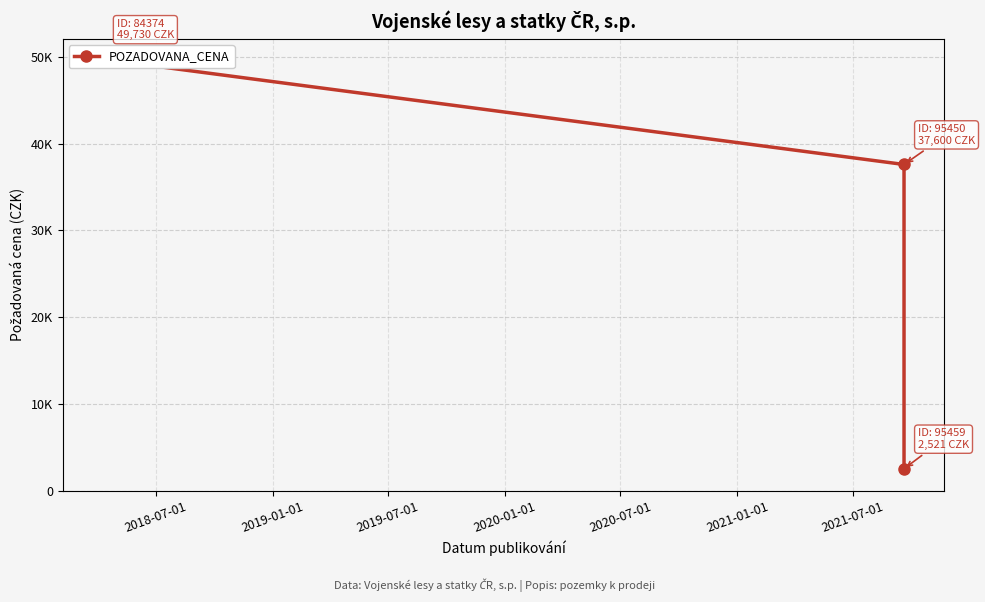

How many data points does each series have?

3